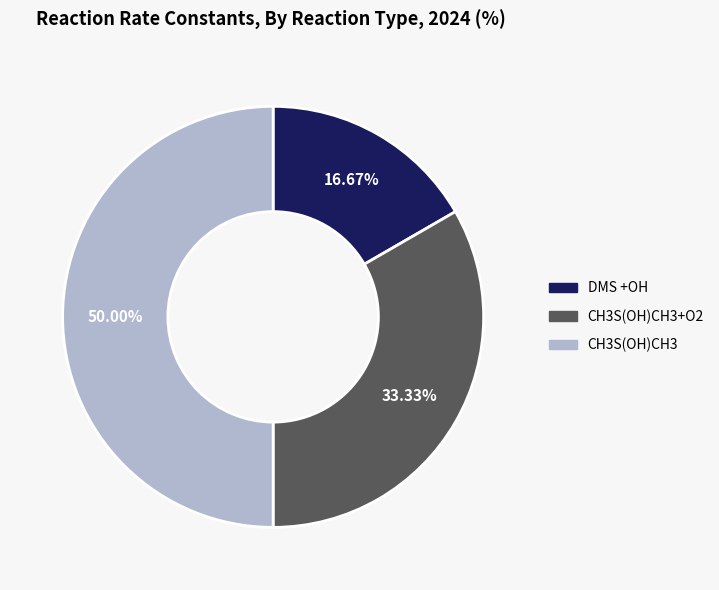

Rank the categories by value from highest to lowest.

CH3S(OH)CH3, CH3S(OH)CH3+O2, DMS +OH